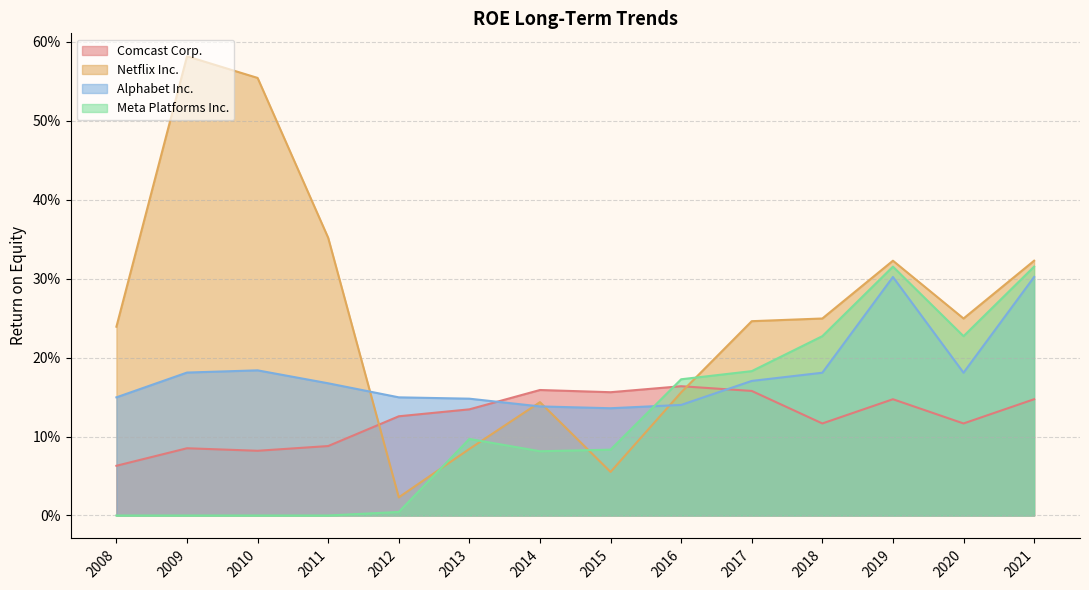

True or false: Comcast Corp. has more than 0 points higher than both neighbors.

True